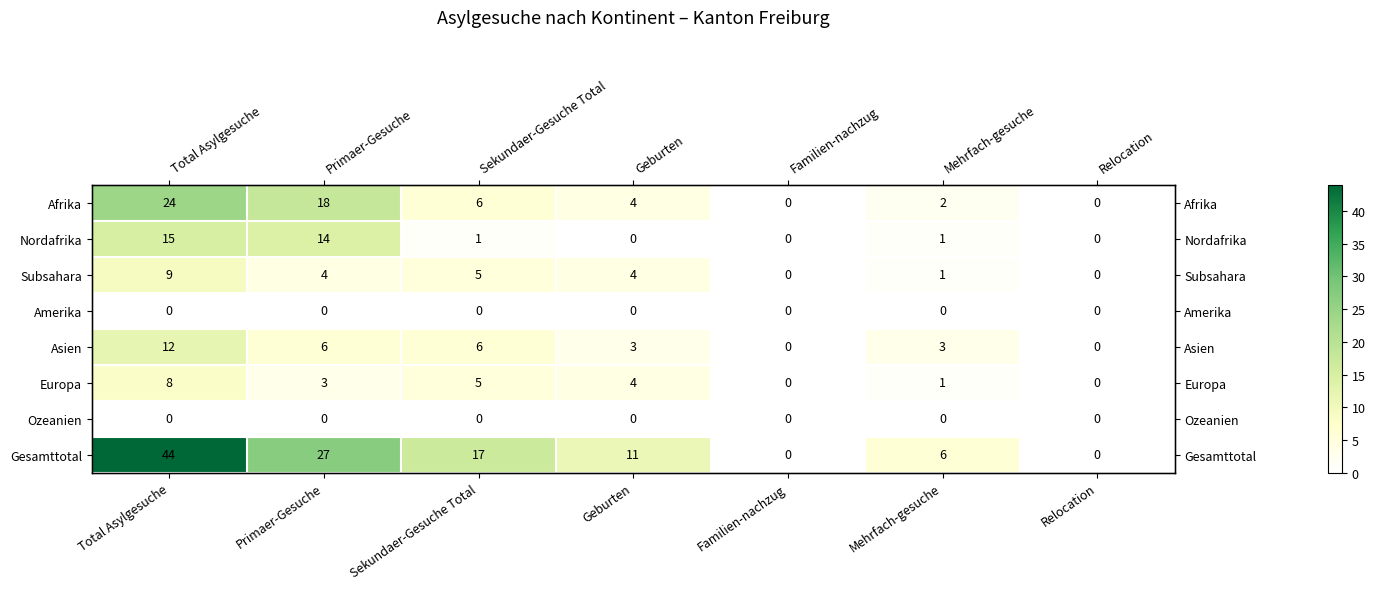

Which series has the largest total across all categories?

Gesamttotal